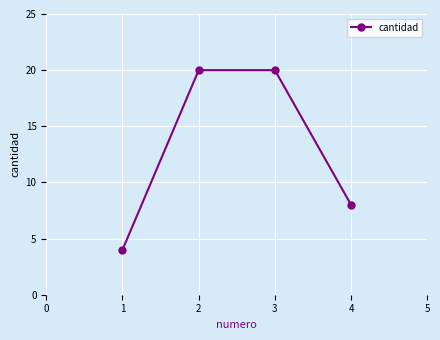

What is the value of the 2nd point from the left?

20